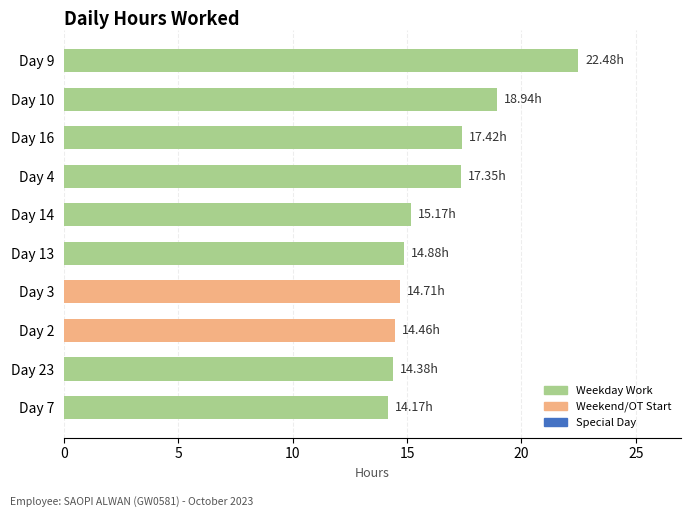

What is the difference between the maximum and minimum values?

8.3